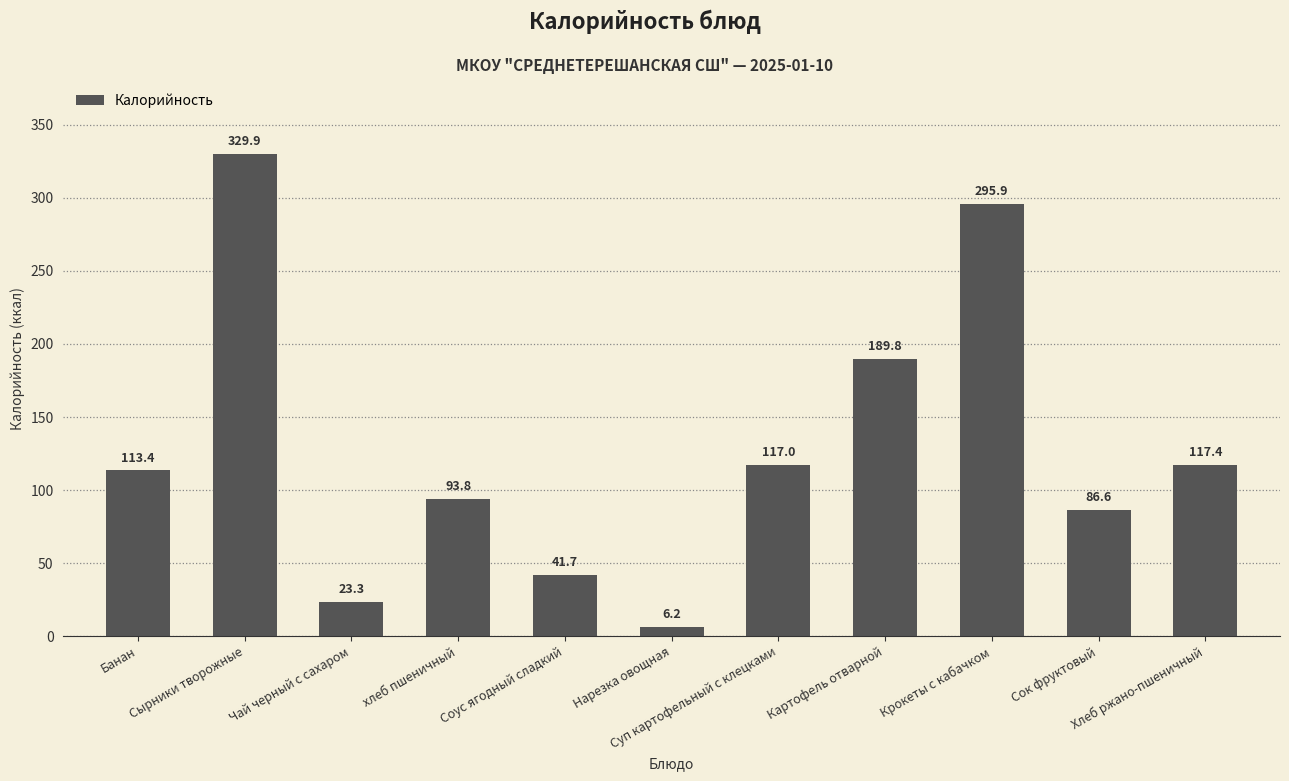

The chart shows a value of 189.8 at Картофель отварной. True or false?

True